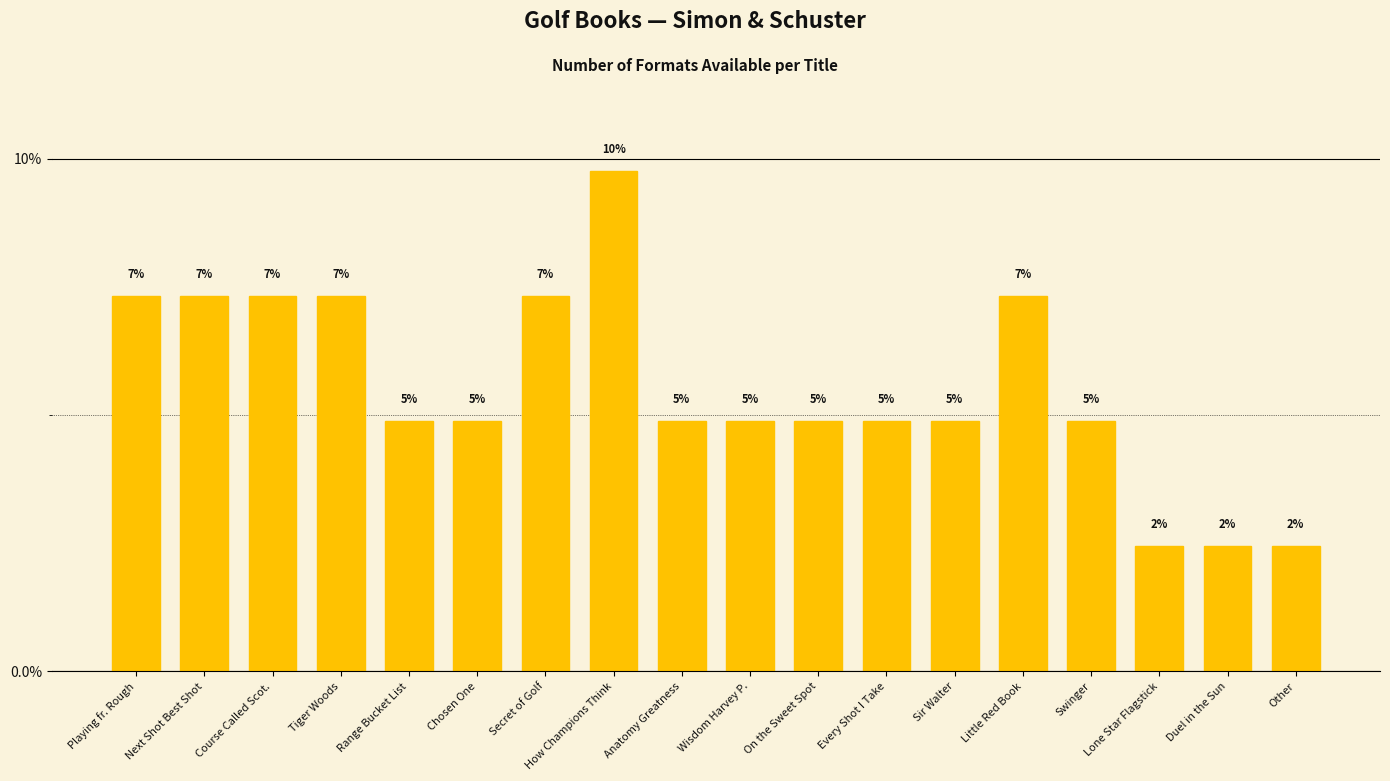

Does the chart contain any negative values?

No